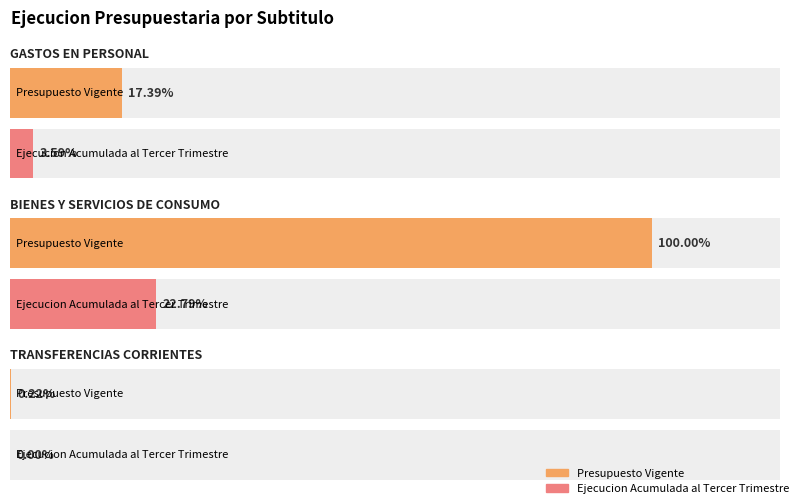

Between TRANSFERENCIAS CORRIENTES and GASTOS EN PERSONAL, which is larger?

GASTOS EN PERSONAL